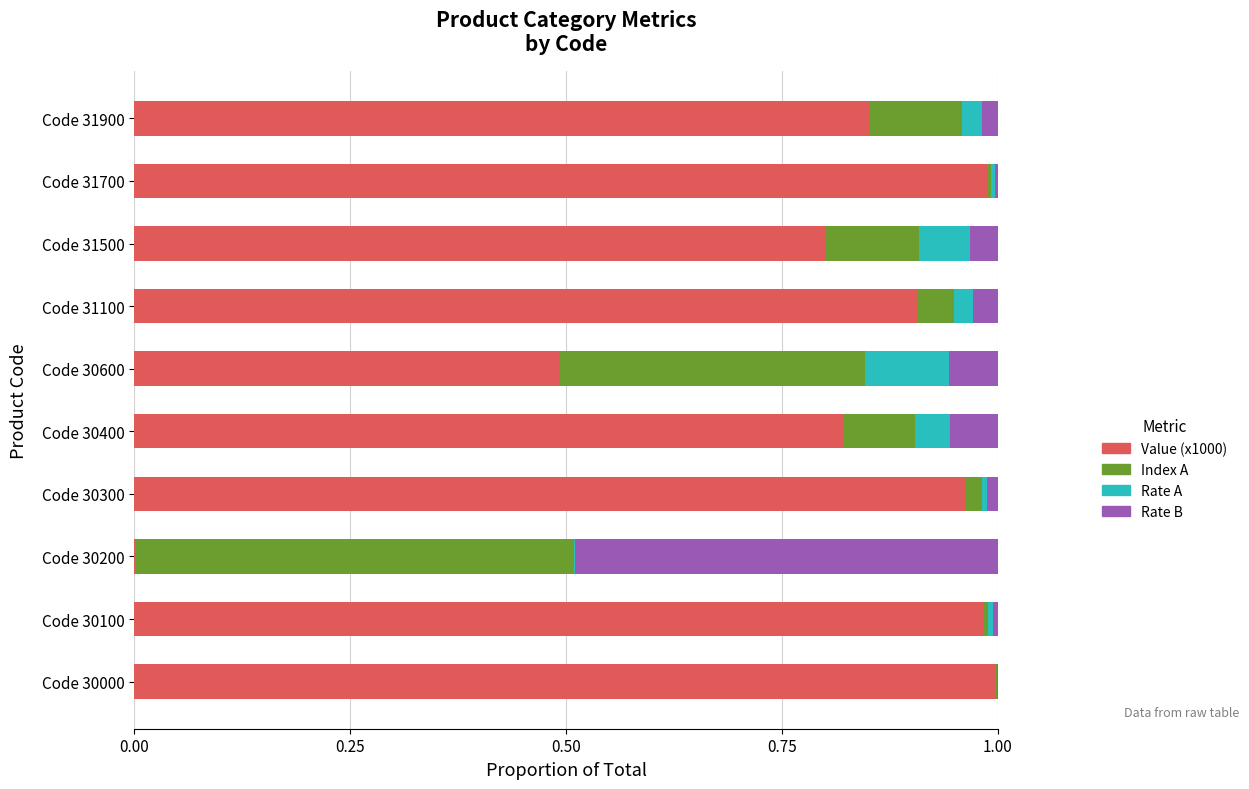

What is the sum of all Rate B values?

0.7